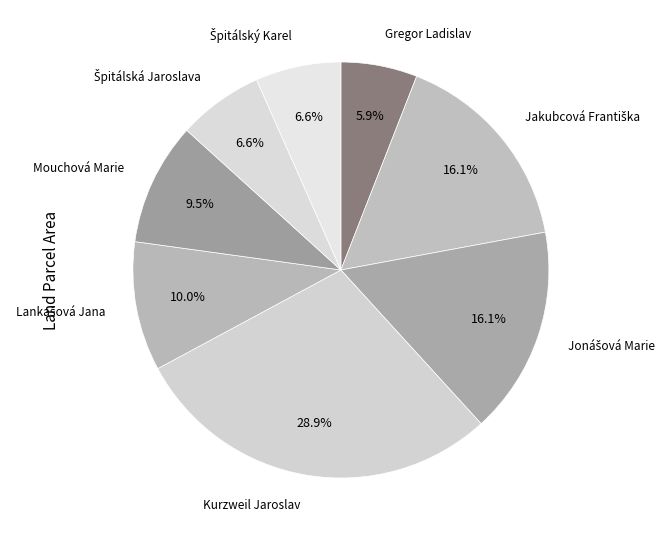

Count the number of slices in the pie.

8